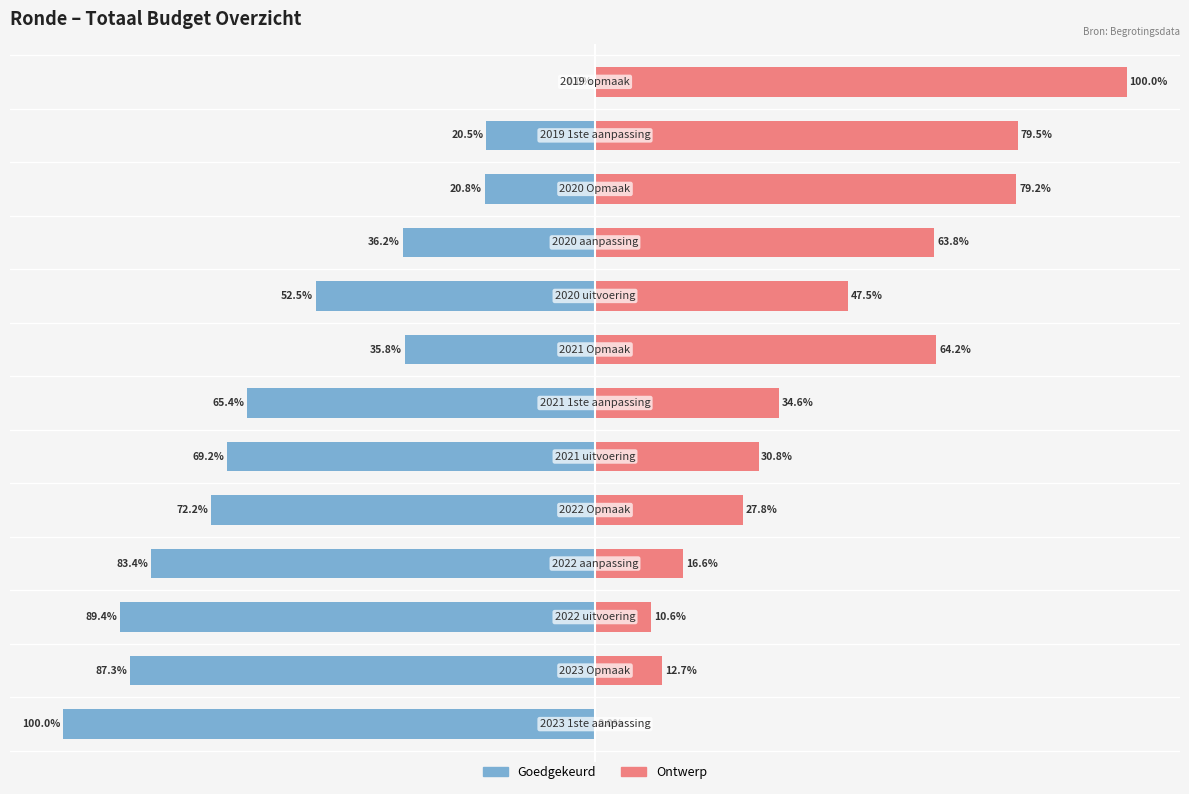

Reading left to right, list all the values displayed in this chart.

Goedgekeurd: 0=-100.0	1=-87.3	2=-89.4	3=-83.4	4=-72.2	5=-69.2	6=-65.4	7=-35.8	8=-52.5	9=-36.2	10=-20.8	11=-20.5	12=0.0
Ontwerp: 0=0.0	1=12.7	2=10.6	3=16.6	4=27.8	5=30.8	6=34.6	7=64.2	8=47.5	9=63.8	10=79.2	11=79.5	12=100.0